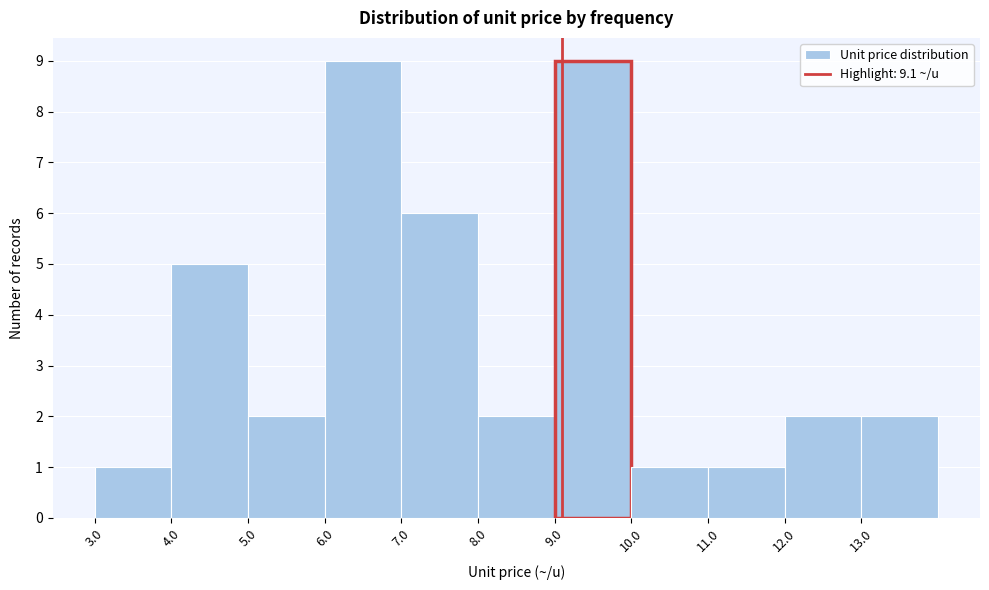

Reading left to right, list every bar in this chart as the range it spans on the x-axis followed by its height. The values are not printed on the chart, so give them approximately, as read against the axis.

3 to 4: 1
4 to 5: 5
5 to 6: 2
6 to 7: 9
7 to 8: 6
8 to 9: 2
9 to 10: 9
10 to 11: 1
11 to 12: 1
12 to 13: 2
13 to 14: 2